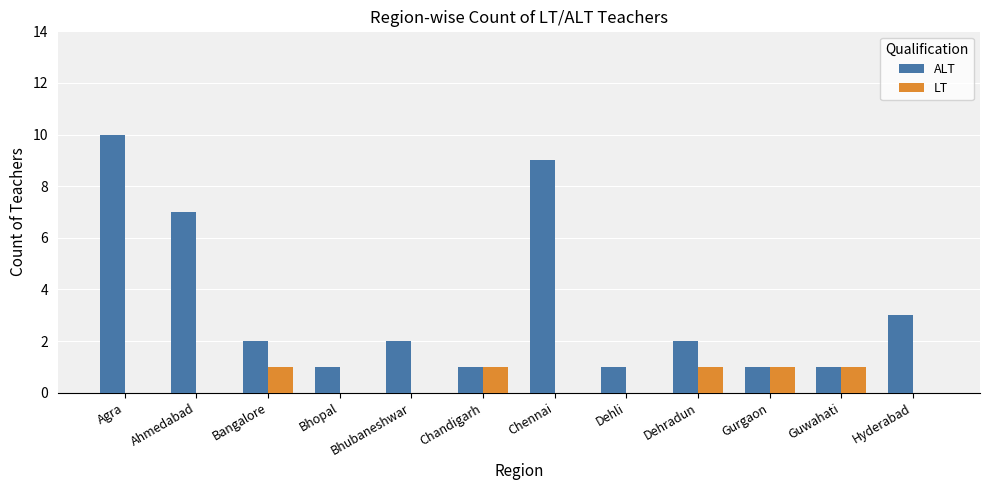

At which category is the sum across all series the highest?

Agra